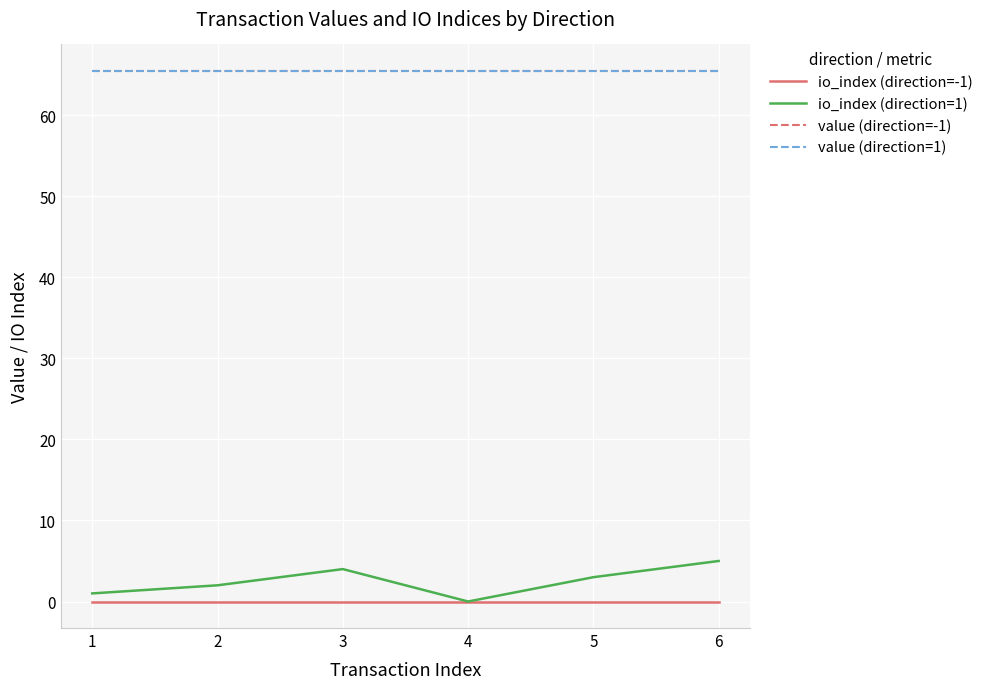

Which has a higher value, 3 or 5?

3